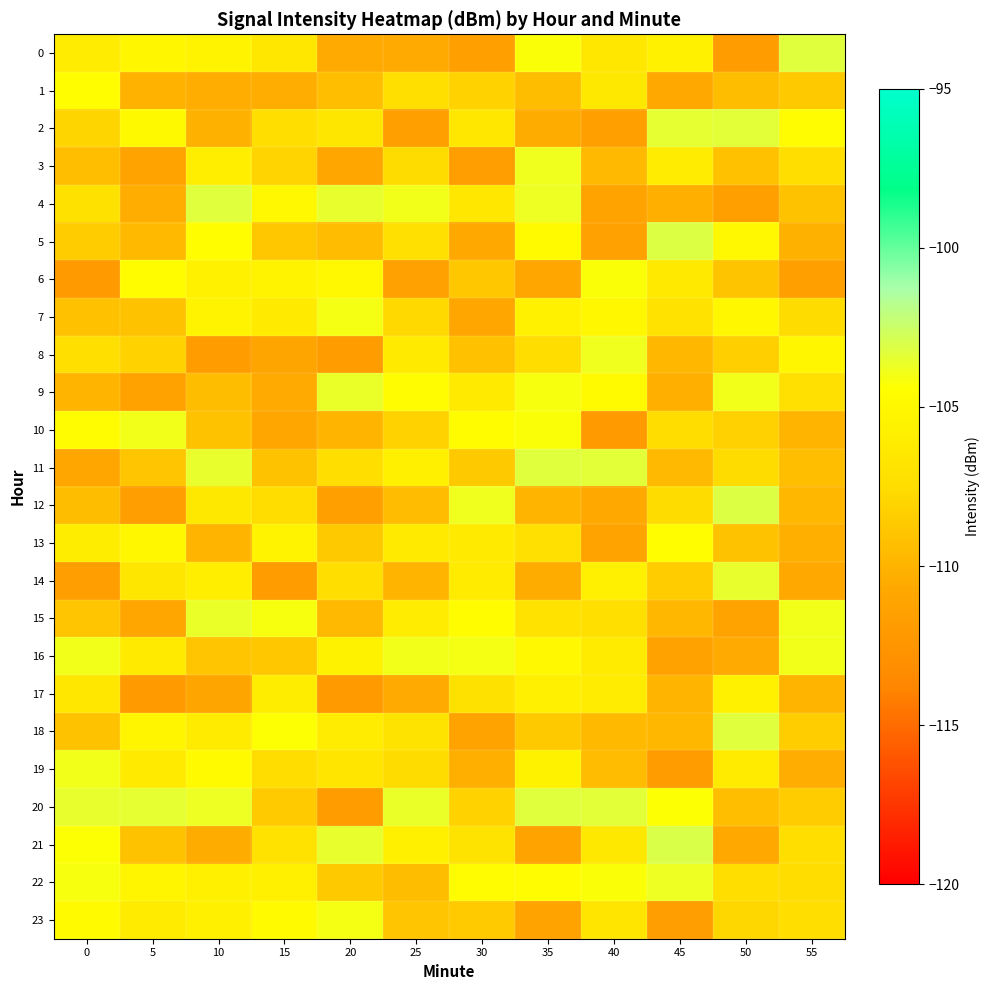

Which series has the largest total across all categories?

22